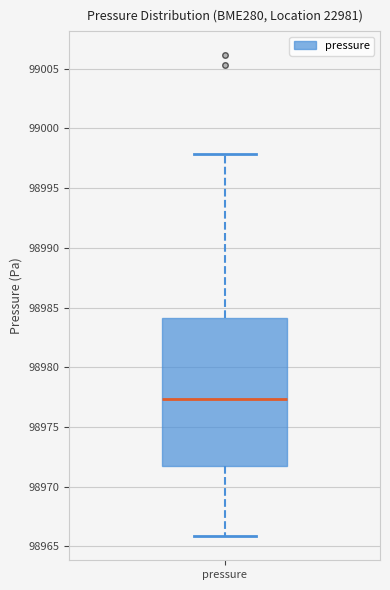

Transcribe this box plot: give where the median line is, the range the box spans, and where the two whiskers end, as read against the y-axis. The values are not printed on the chart, so give them approximately, as read against the axis.

median 98977.5, box 98971.5 to 98984.0, whiskers 98966.0 to 98998.0